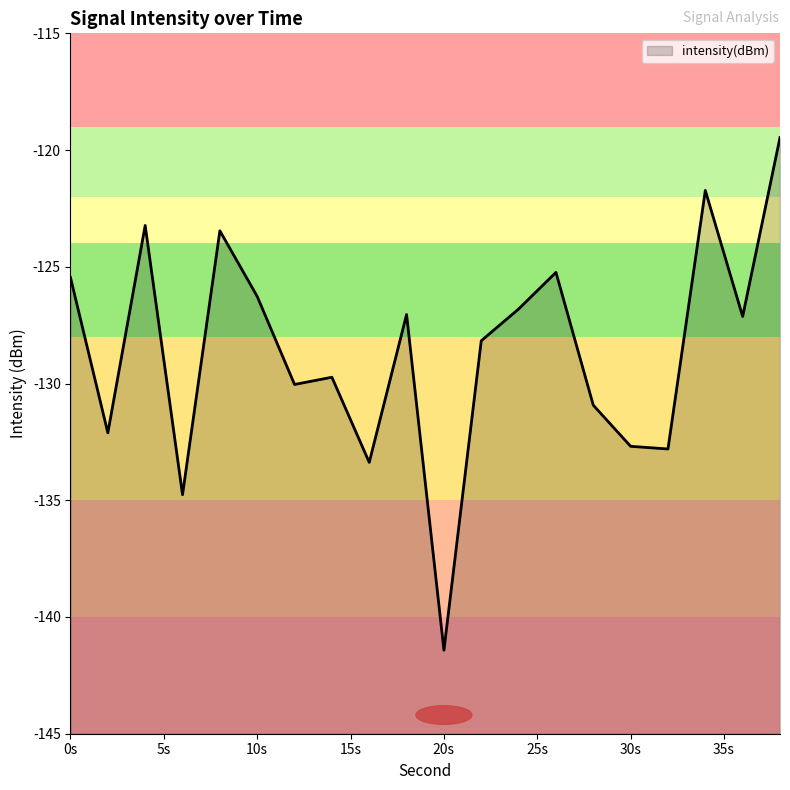

What is the difference between the maximum and minimum values?

22.0